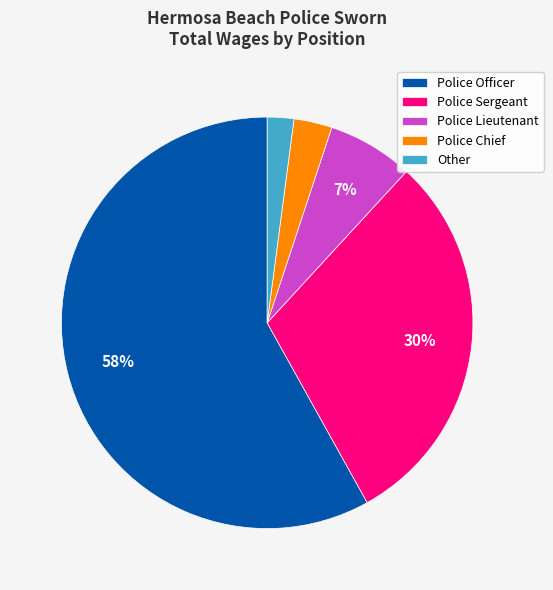

To the nearest percent, what is the difference between the Police Officer and Police Sergeant slice percentages?

28%